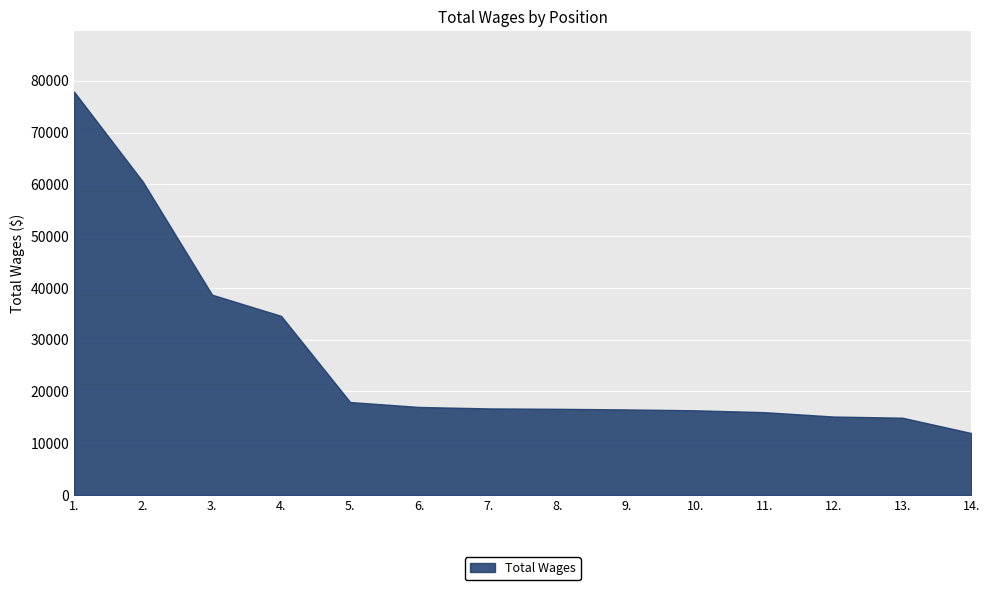

Read the value at 13..

14939